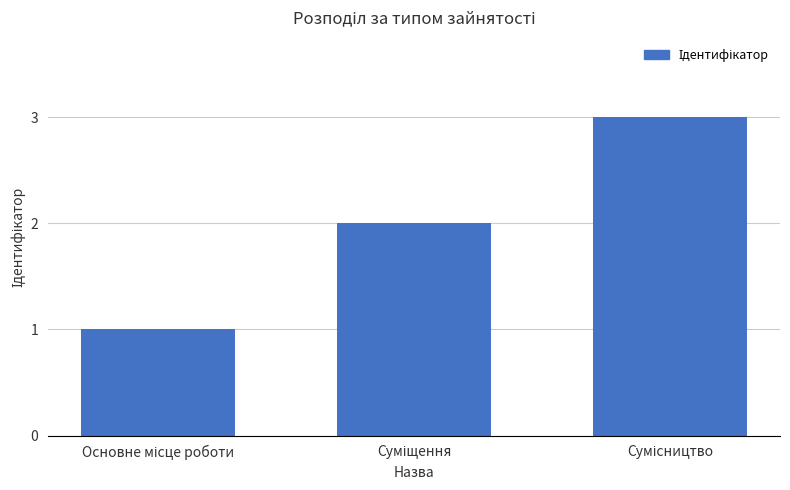

What is the sum of all values?

6